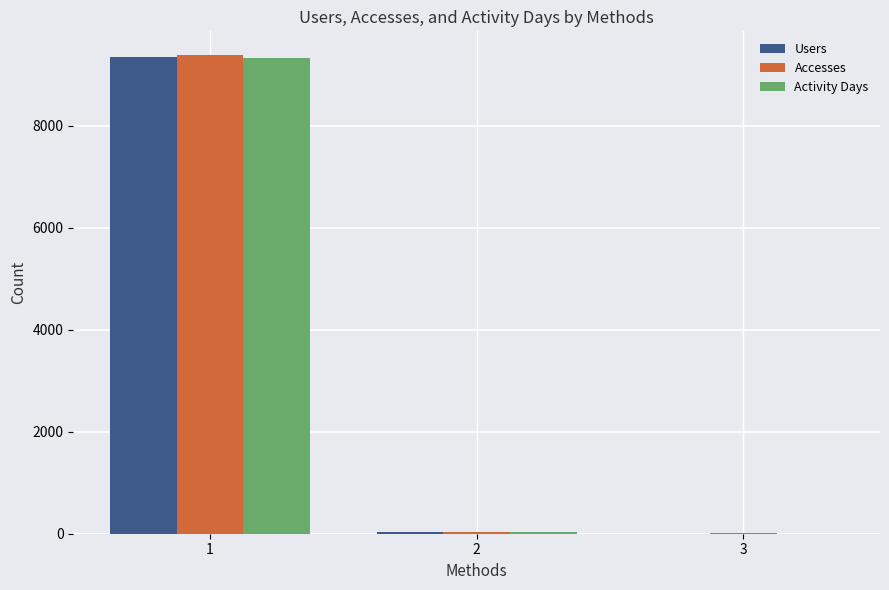

What is the sum of all Users values?

9394